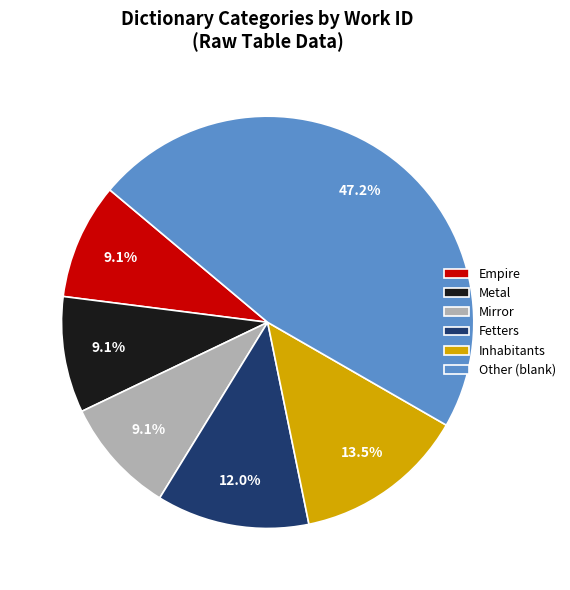

Combined, what portion of the pie is Mirror and Metal?

18.2%